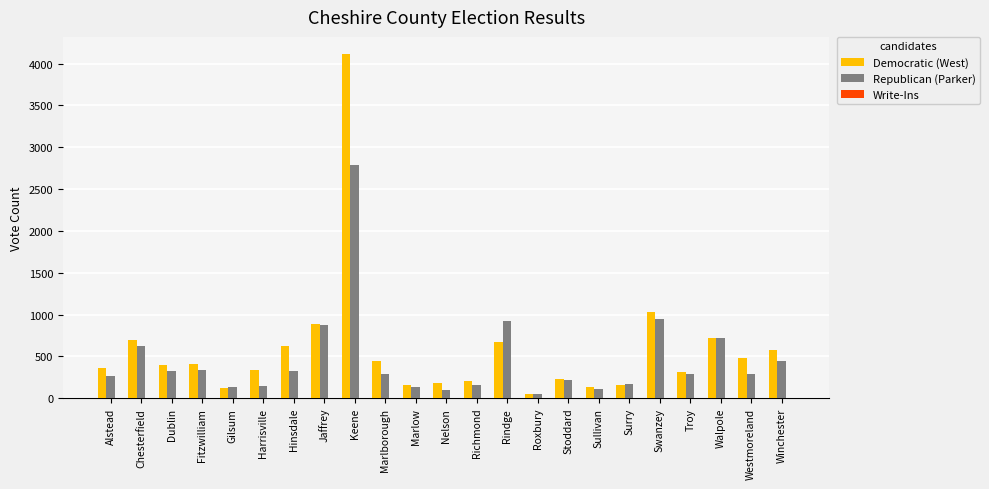

What is the sum of all Democratic (West) values?

13298